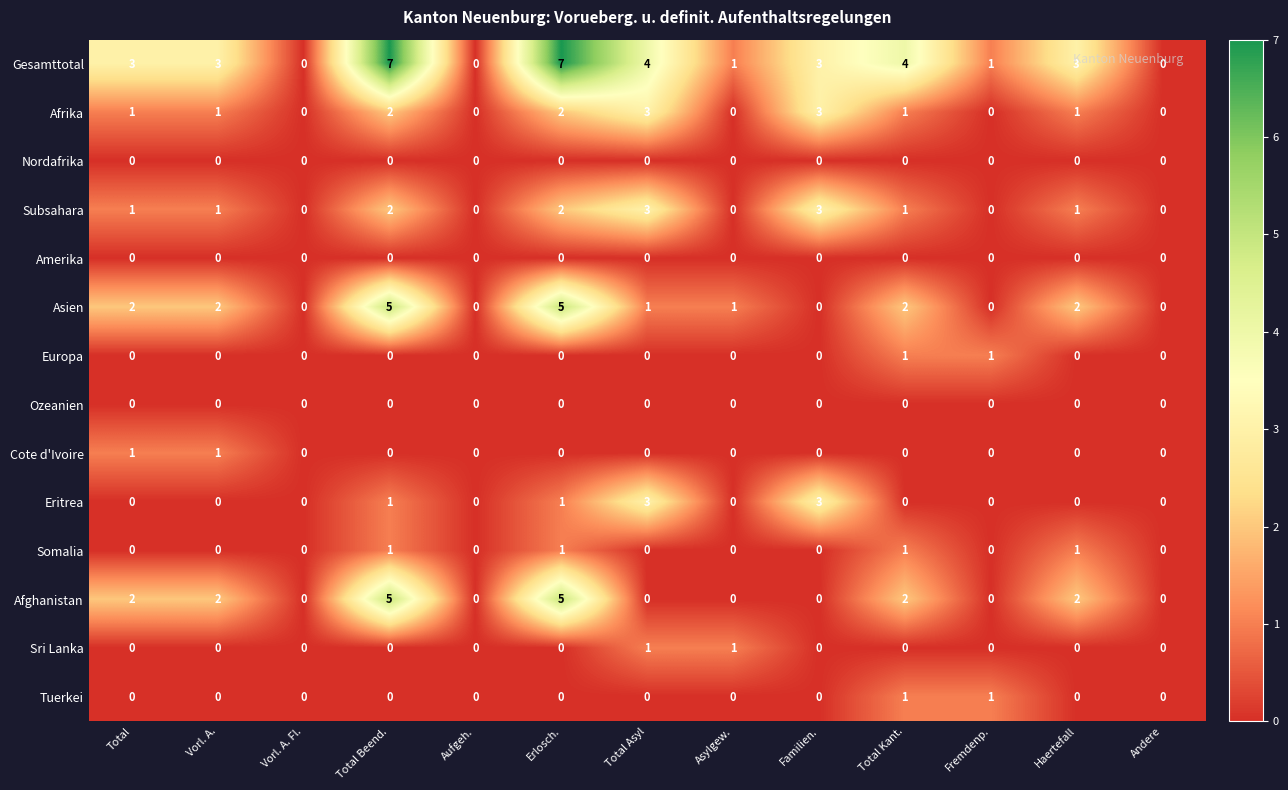

The Sri Lanka series shows 0 at Erlosch.. True or false?

True